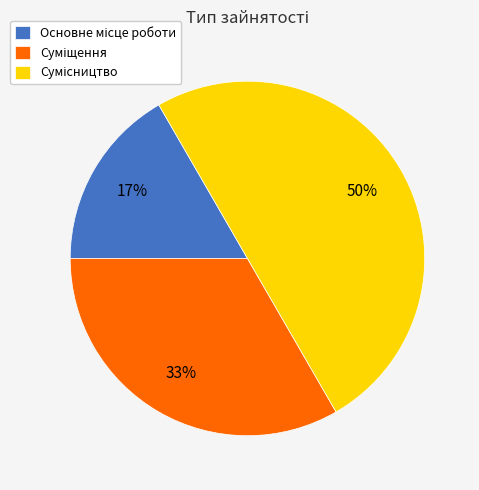

To the nearest percent, what is the difference between the largest and smallest slice percentages?

33%